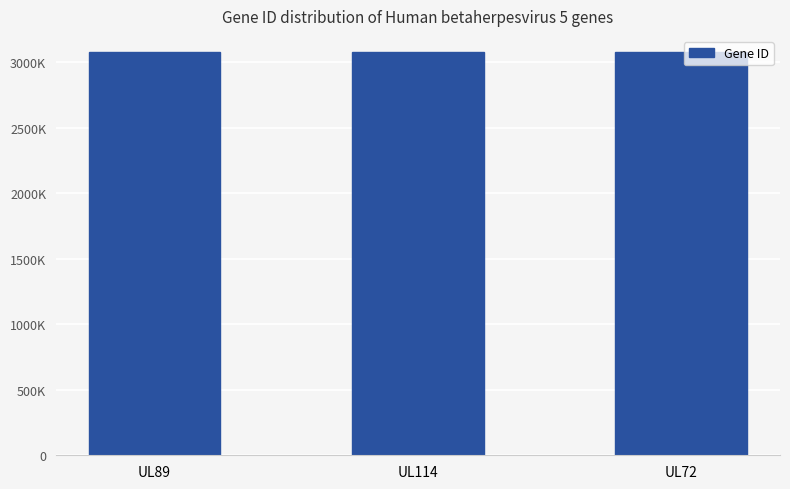

What is the change in value from UL114 to UL72?

-85